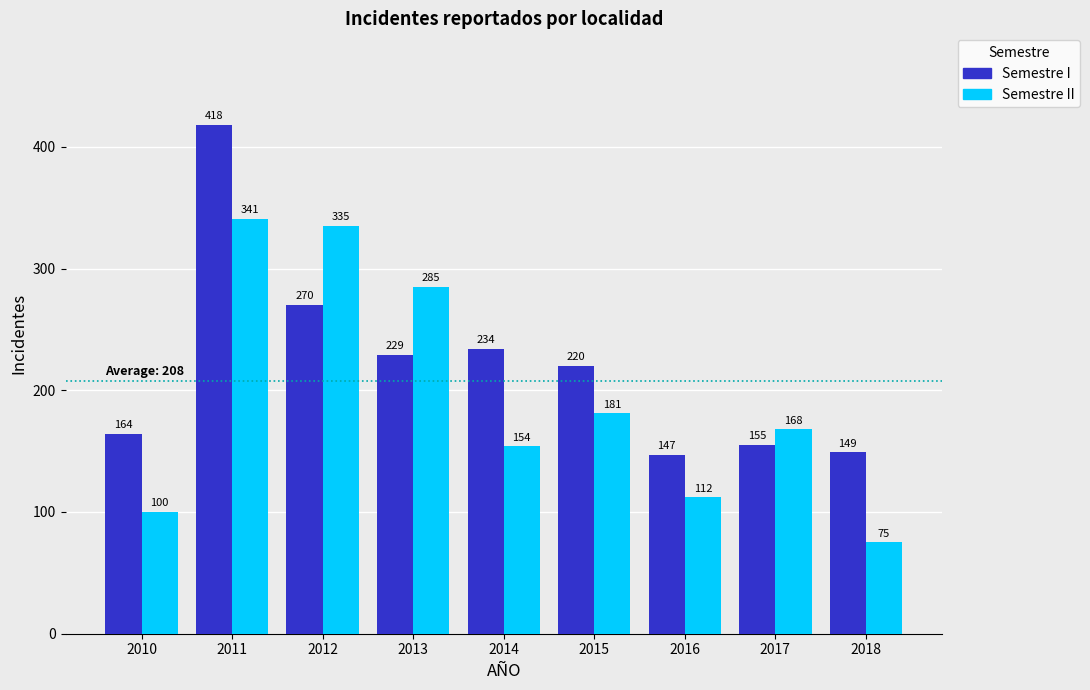

What is the total value across all series at 2017?

323